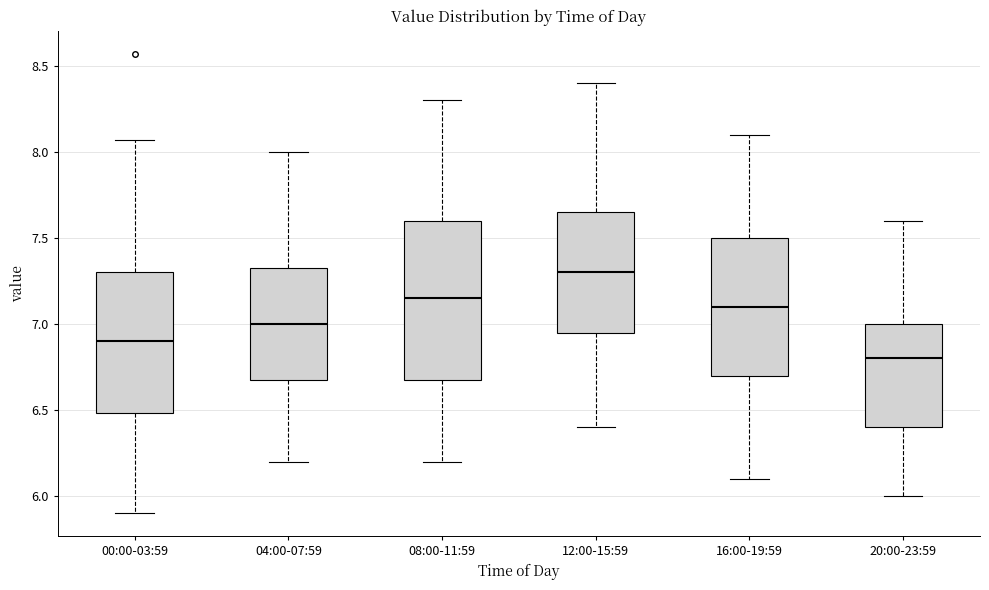

Reading left to right, transcribe this box plot: for each box, give where its median line is, the range the box spans, and where its two whiskers end, as read against the y-axis. The values are not printed on the chart, so give them approximately, as read against the axis.

00:00-03:59: median 6.90, box 6.50 to 7.30, whiskers 5.90 to 8.05
04:00-07:59: median 7.00, box 6.70 to 7.35, whiskers 6.20 to 8.00
08:00-11:59: median 7.15, box 6.70 to 7.60, whiskers 6.20 to 8.30
12:00-15:59: median 7.30, box 6.95 to 7.65, whiskers 6.40 to 8.40
16:00-19:59: median 7.10, box 6.70 to 7.50, whiskers 6.10 to 8.10
20:00-23:59: median 6.80, box 6.40 to 7.00, whiskers 6.00 to 7.60